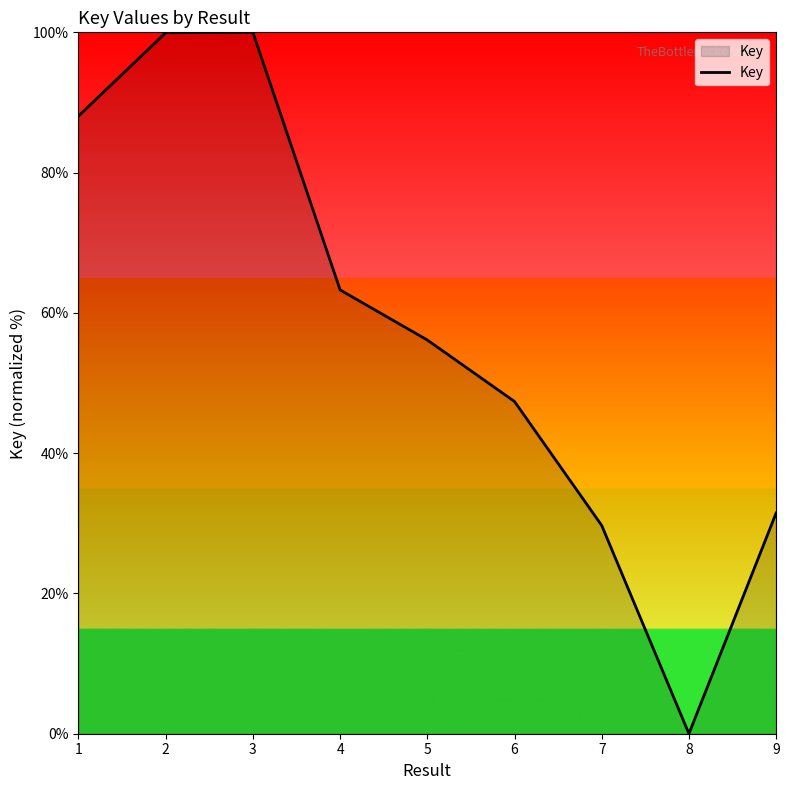

What is the difference between the maximum and minimum values?

100.0